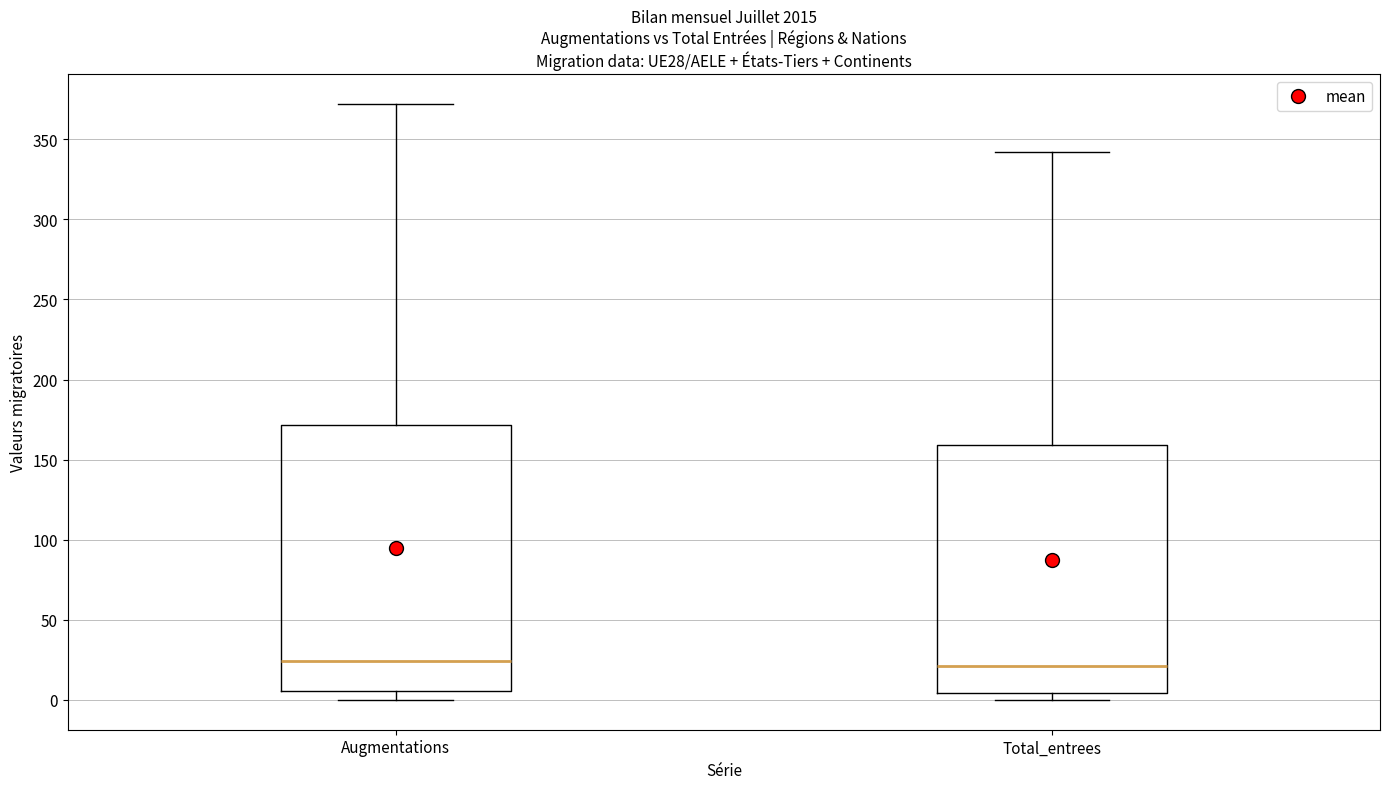

Reading left to right, transcribe this box plot: for each box, give where its median line is, the range the box spans, and where its two whiskers end, as read against the y-axis. The values are not printed on the chart, so give them approximately, as read against the axis.

Augmentations: median 25, box 5 to 170, whiskers 0 to 370
Total_entrees: median 20, box 5 to 160, whiskers 0 to 340